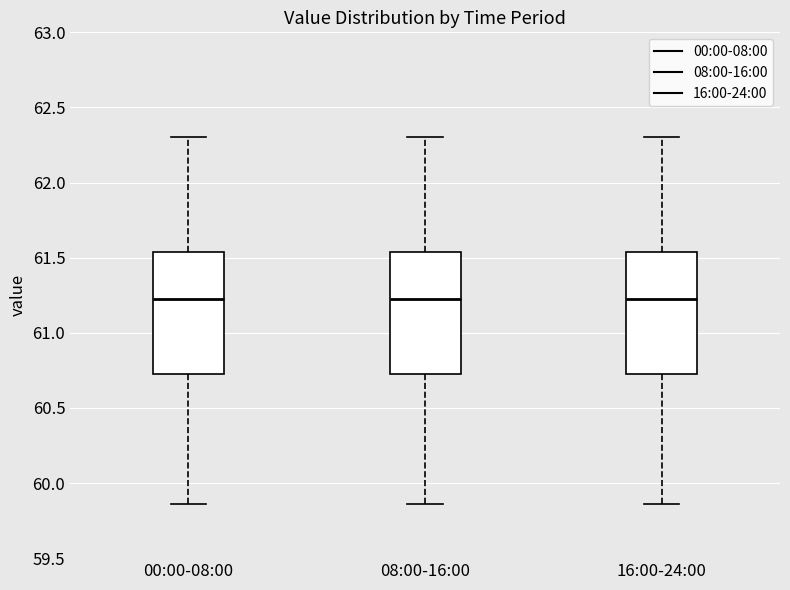

Where does the lower whisker of the box for 08:00-16:00 end on the y-axis? The values are not printed on the chart, so give them approximately, as read against the axis.

59.85